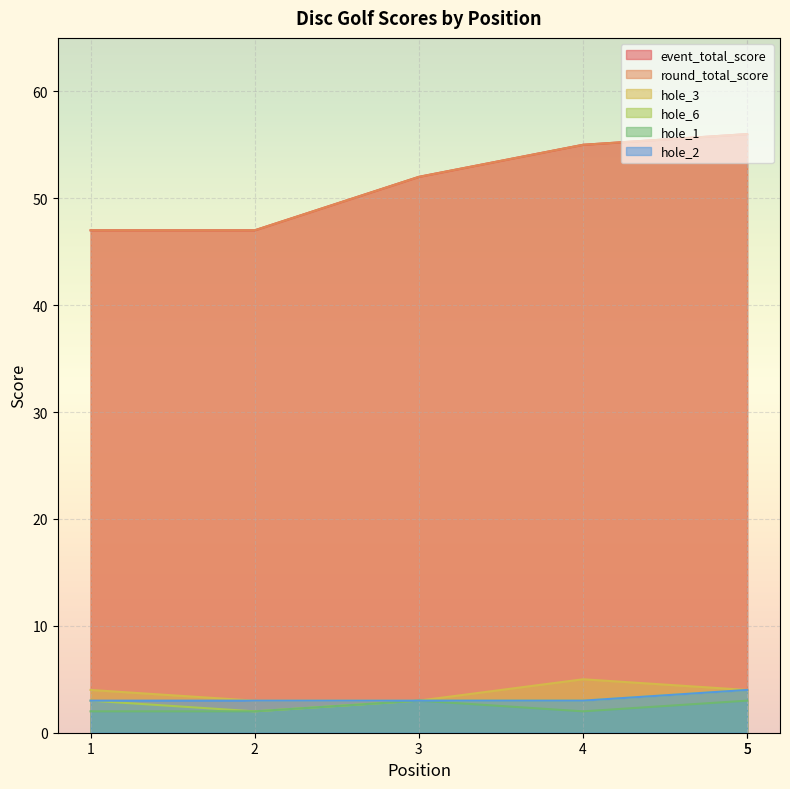

At 1, list the series in order from largest to smallest.

event_total_score, round_total_score, hole_3, hole_6, hole_2, hole_1